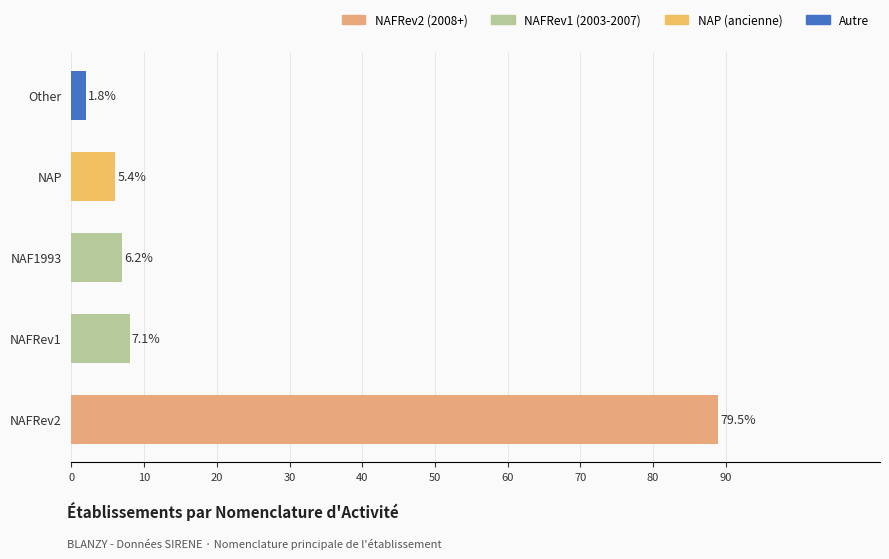

What is the smallest value displayed?

2